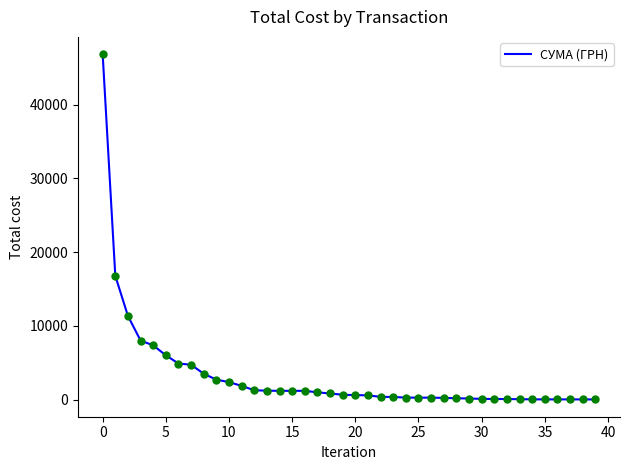

What is the difference between the maximum and minimum values?

46832.7